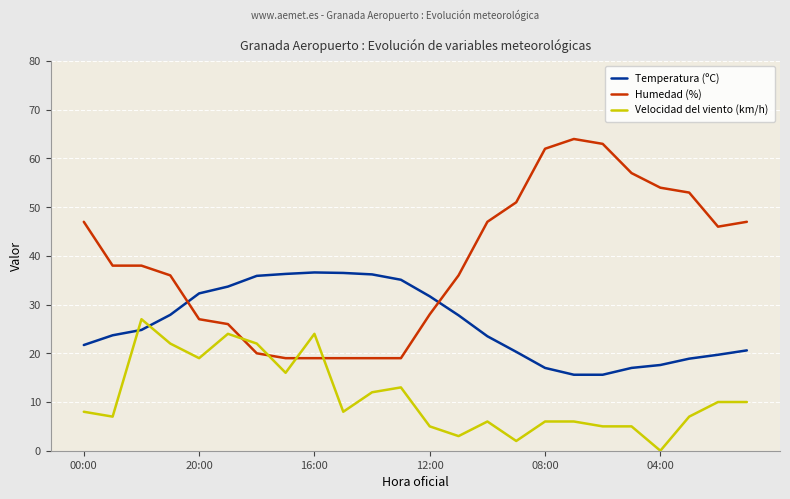

Rank the series by their maximum value, from highest to lowest.

Humedad (%), Temperatura (ºC), Velocidad del viento (km/h)